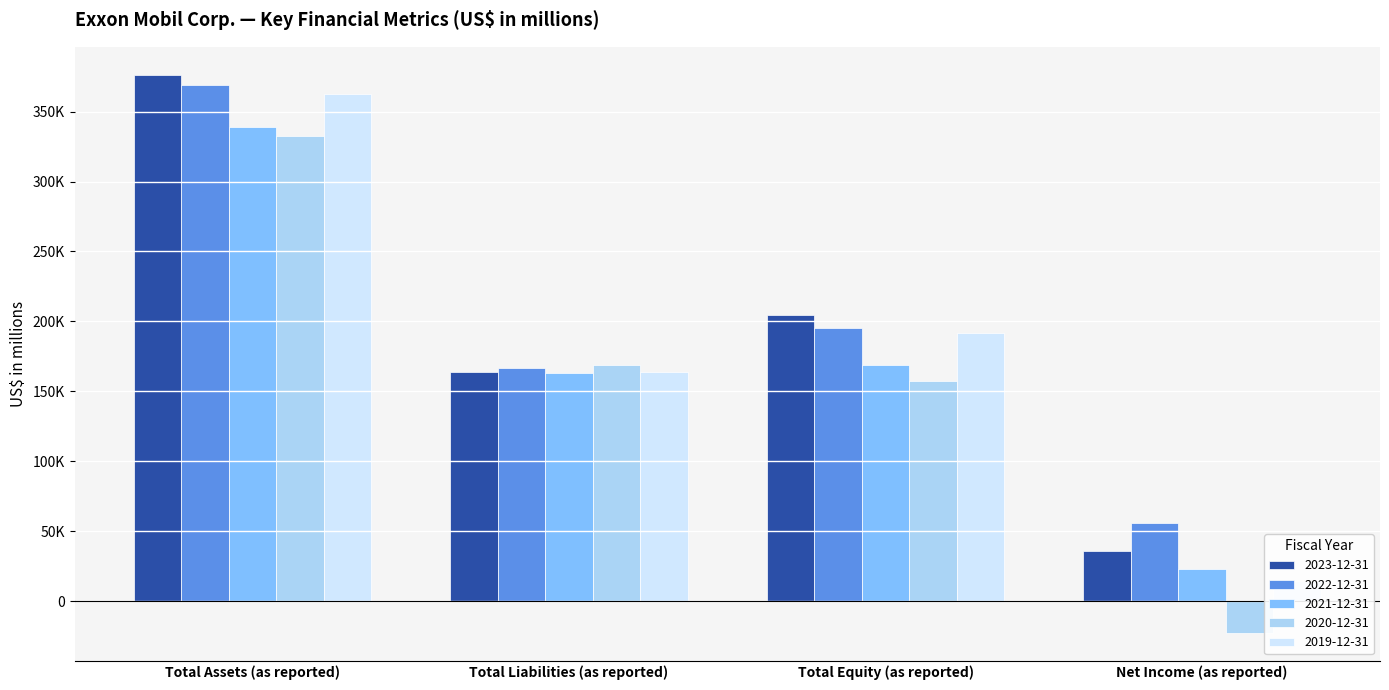

At which label does 2022-12-31 first exceed 195049?

Total Assets (as reported)